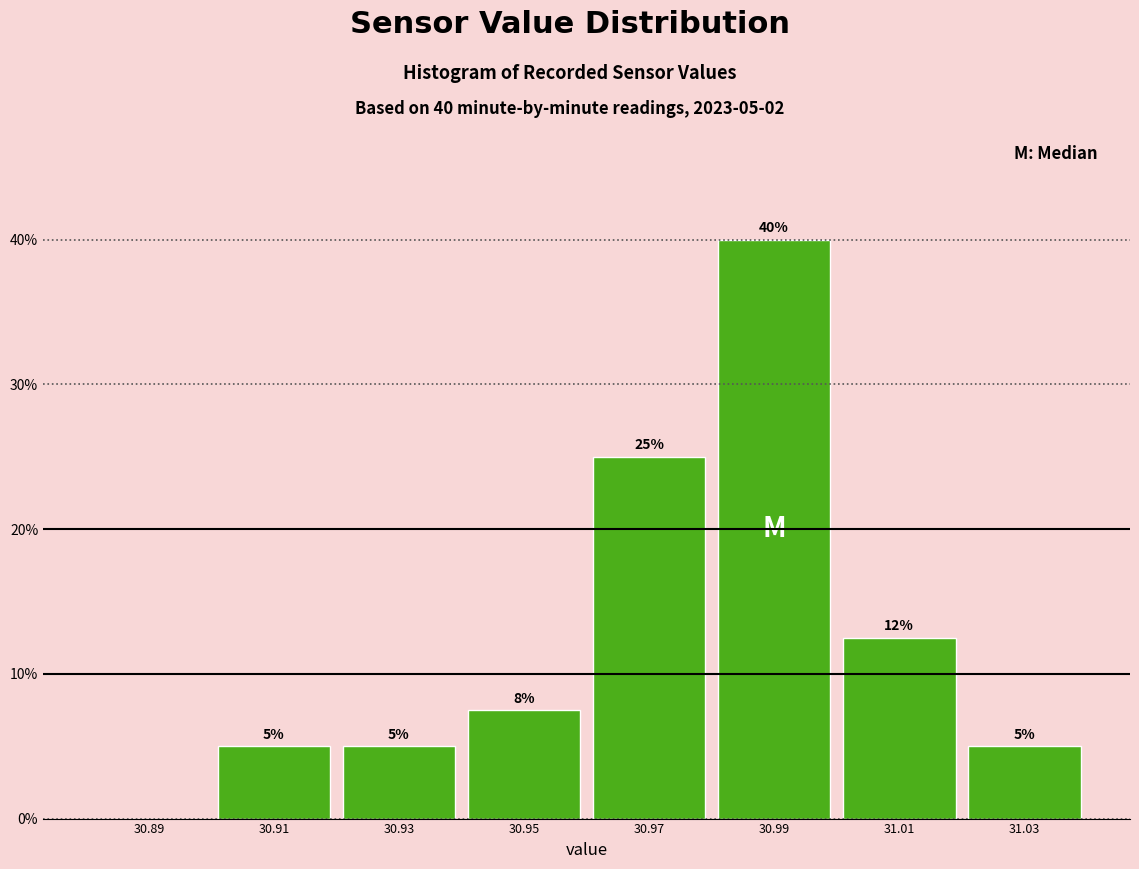

Over which range of the x-axis is the bar tallest?

30.98 to 31.00